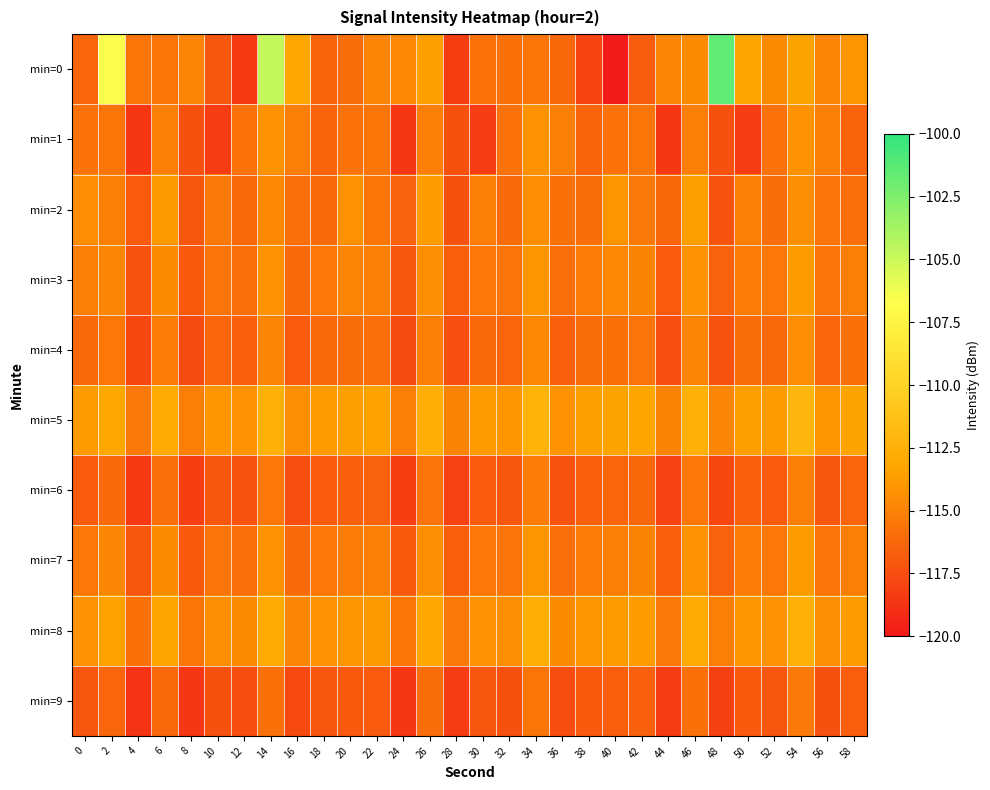

Which series has the widest spread of values?

min=0